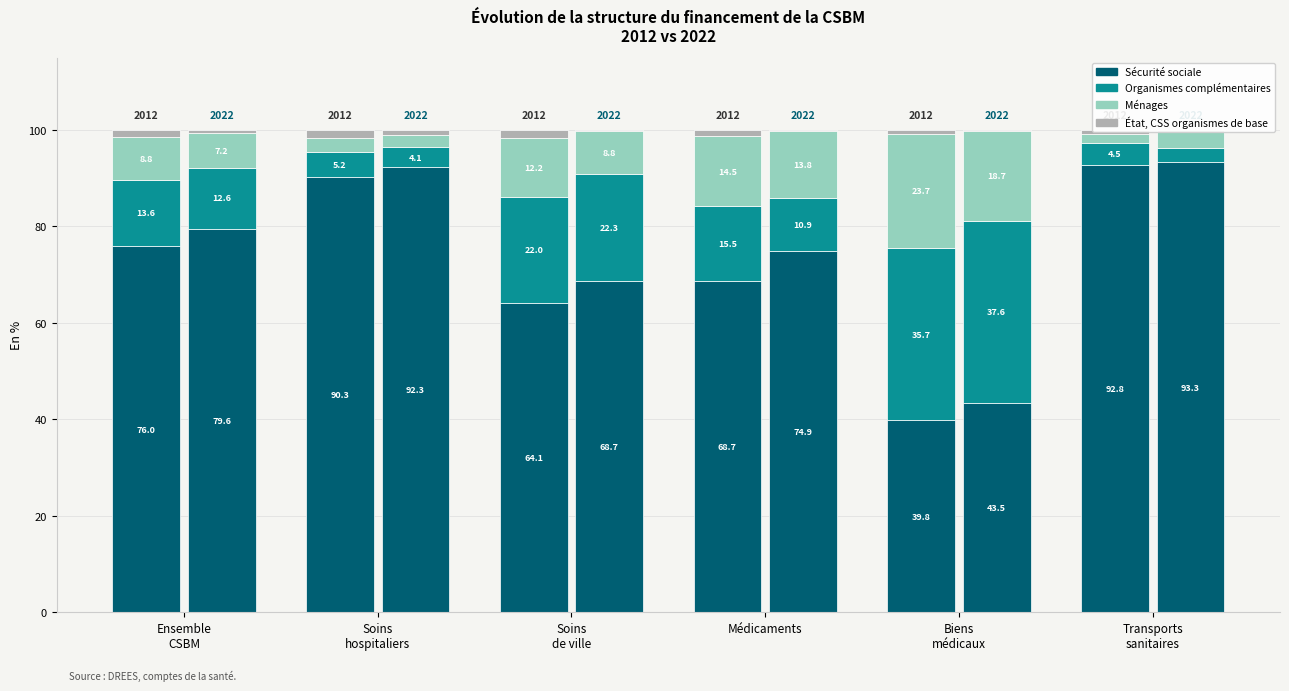

Is it true that Ménages equals 7.2 at 0?

True